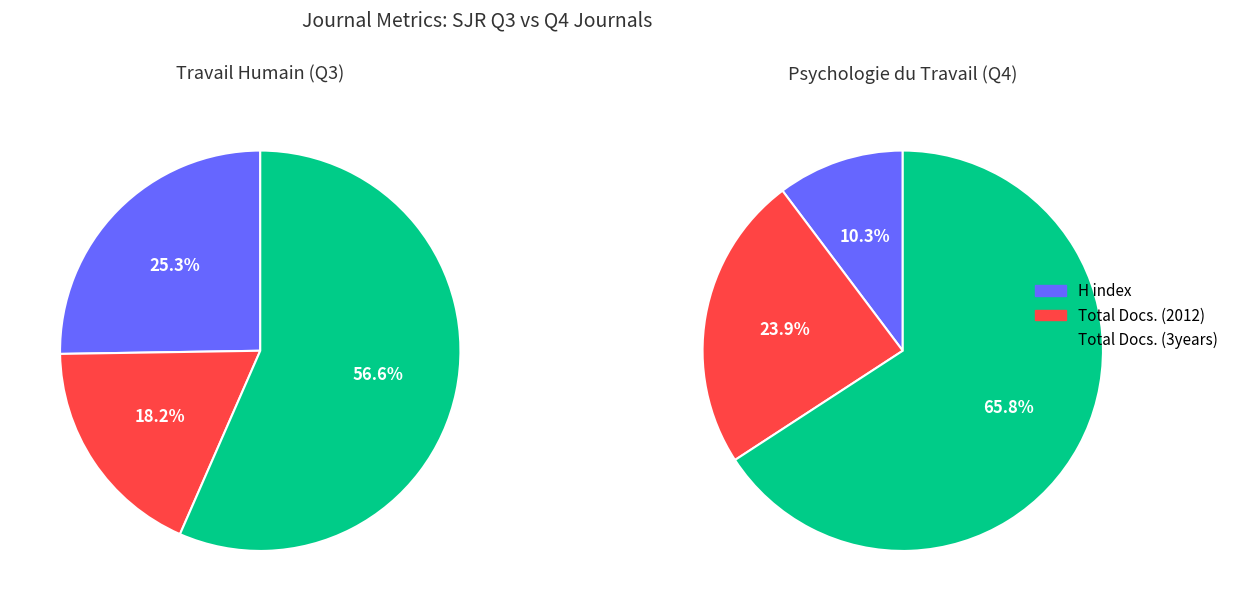

Combined, do Travail Humain and Psychologie du Travail et des Organisations account for over 50%?

Yes